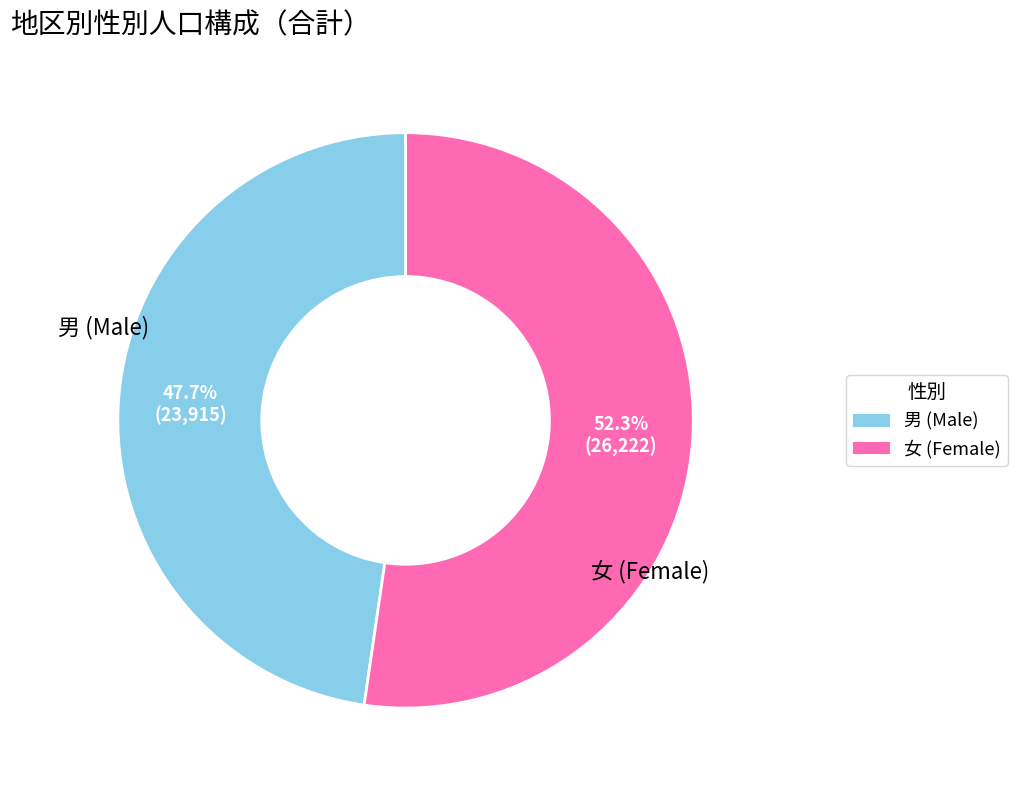

Is there any slice that represents more than half of the pie?

Yes